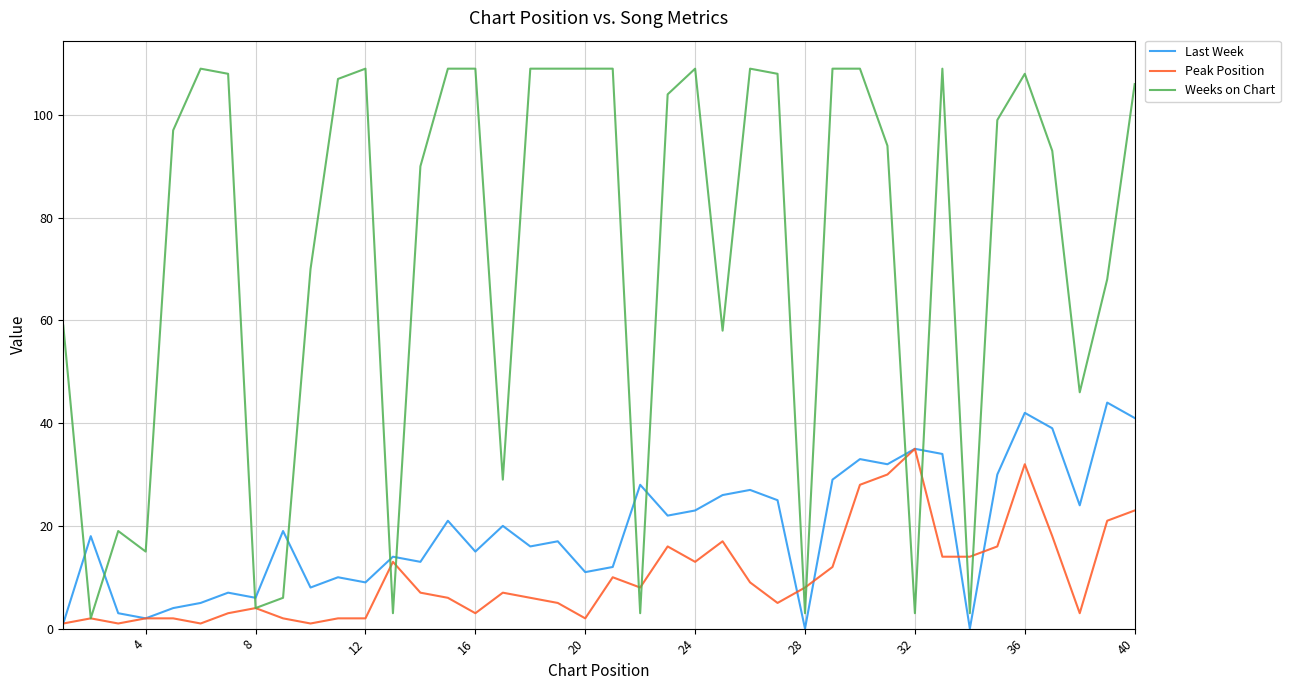

List the series in order of their peak value, highest first.

Weeks on Chart, Last Week, Peak Position